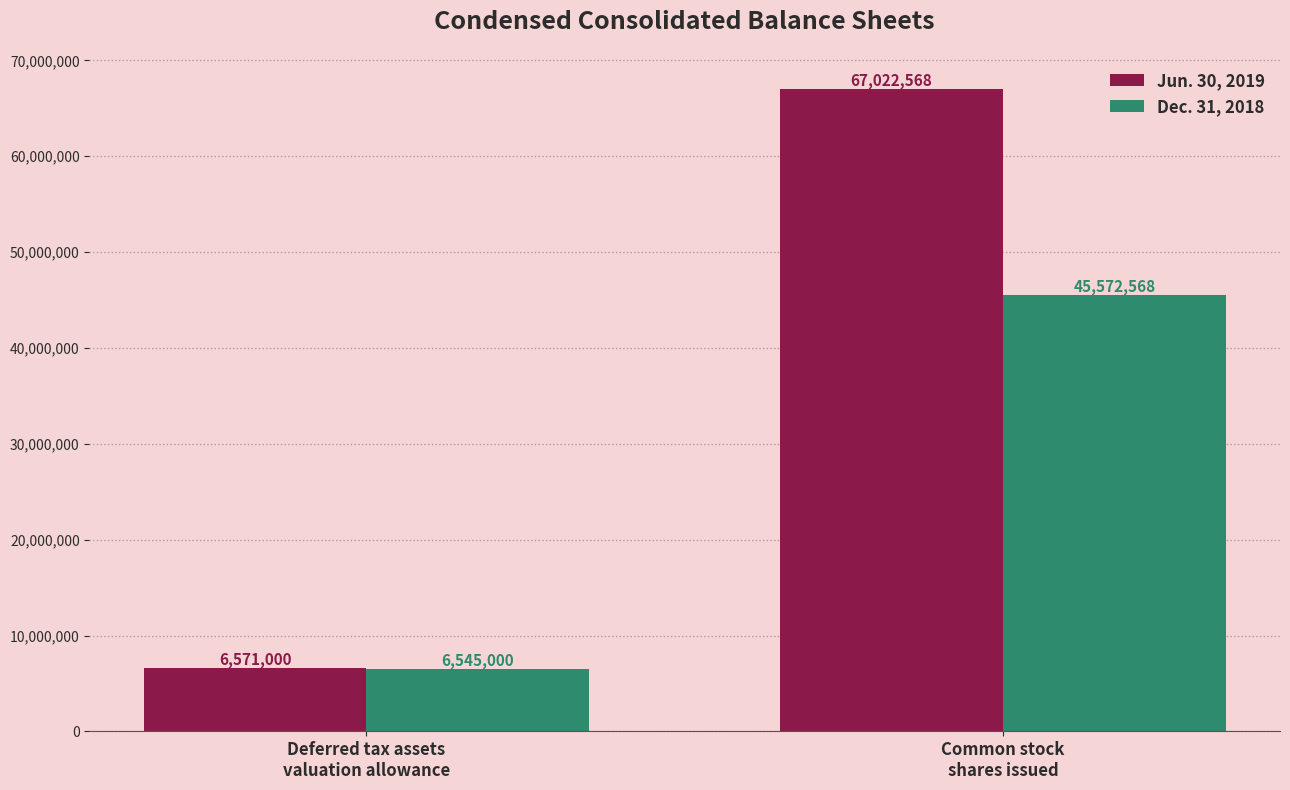

What is the average value of the Jun. 30, 2019 series?

36796784